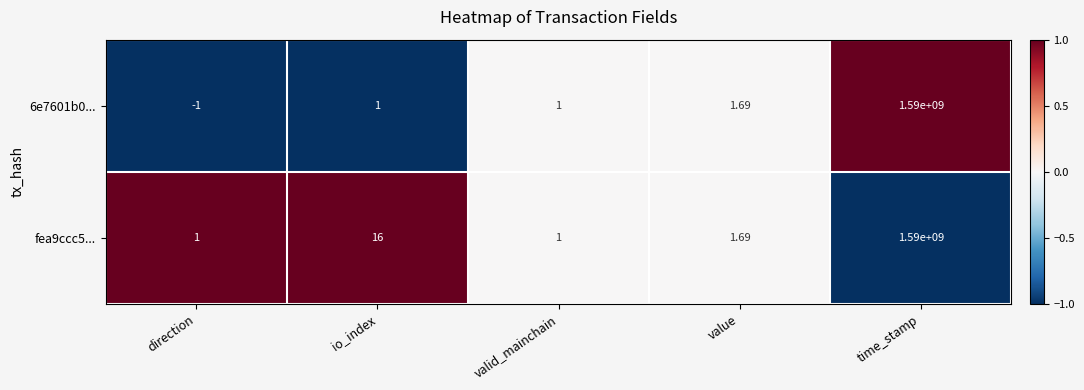

At which label does 6e7601b0... reach its peak?

time_stamp